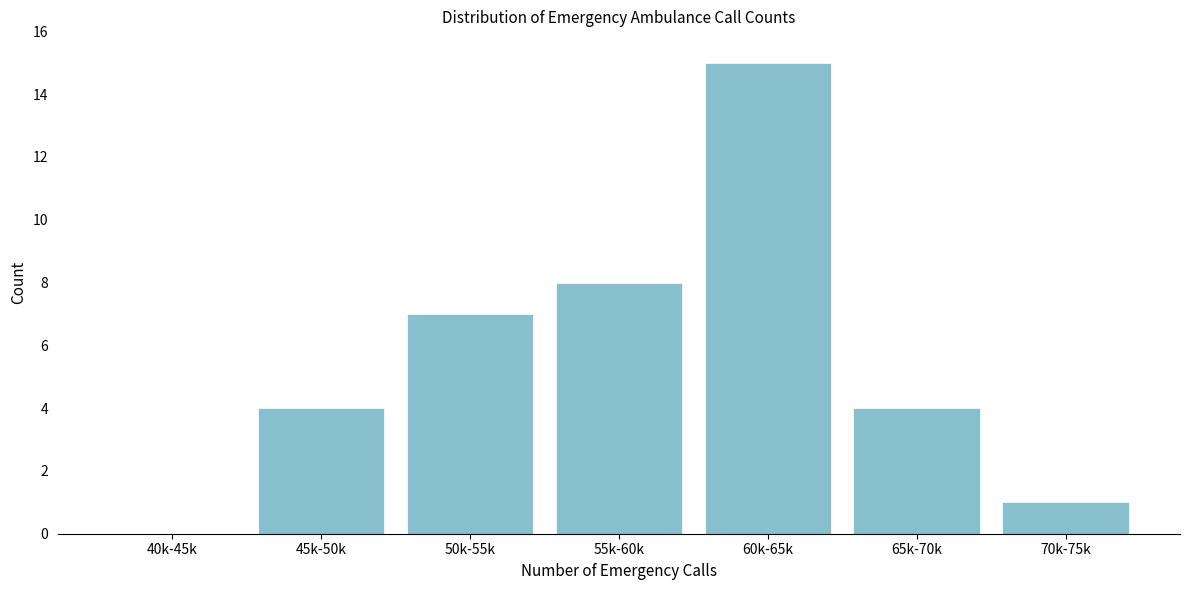

Reading left to right, transcribe all the data shown in this chart.

40k-45k=0	45k-50k=4	50k-55k=7	55k-60k=8	60k-65k=15	65k-70k=4	70k-75k=1